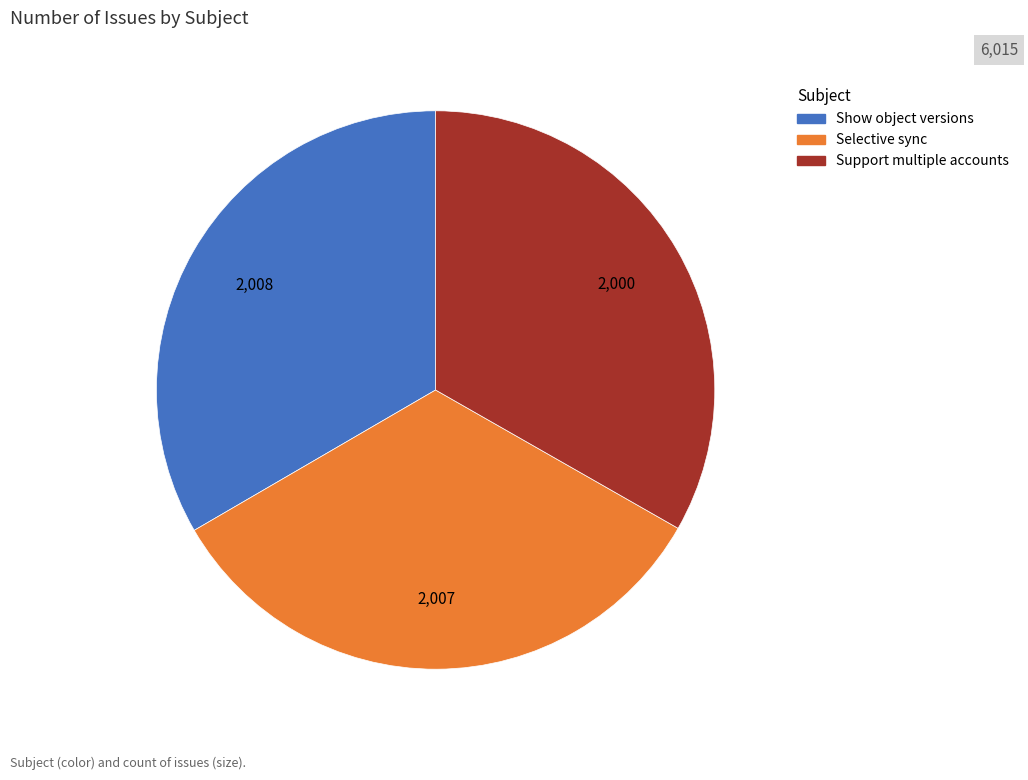

Approximately how many times larger is the value at Selective sync compared to Support multiple accounts?

1.0